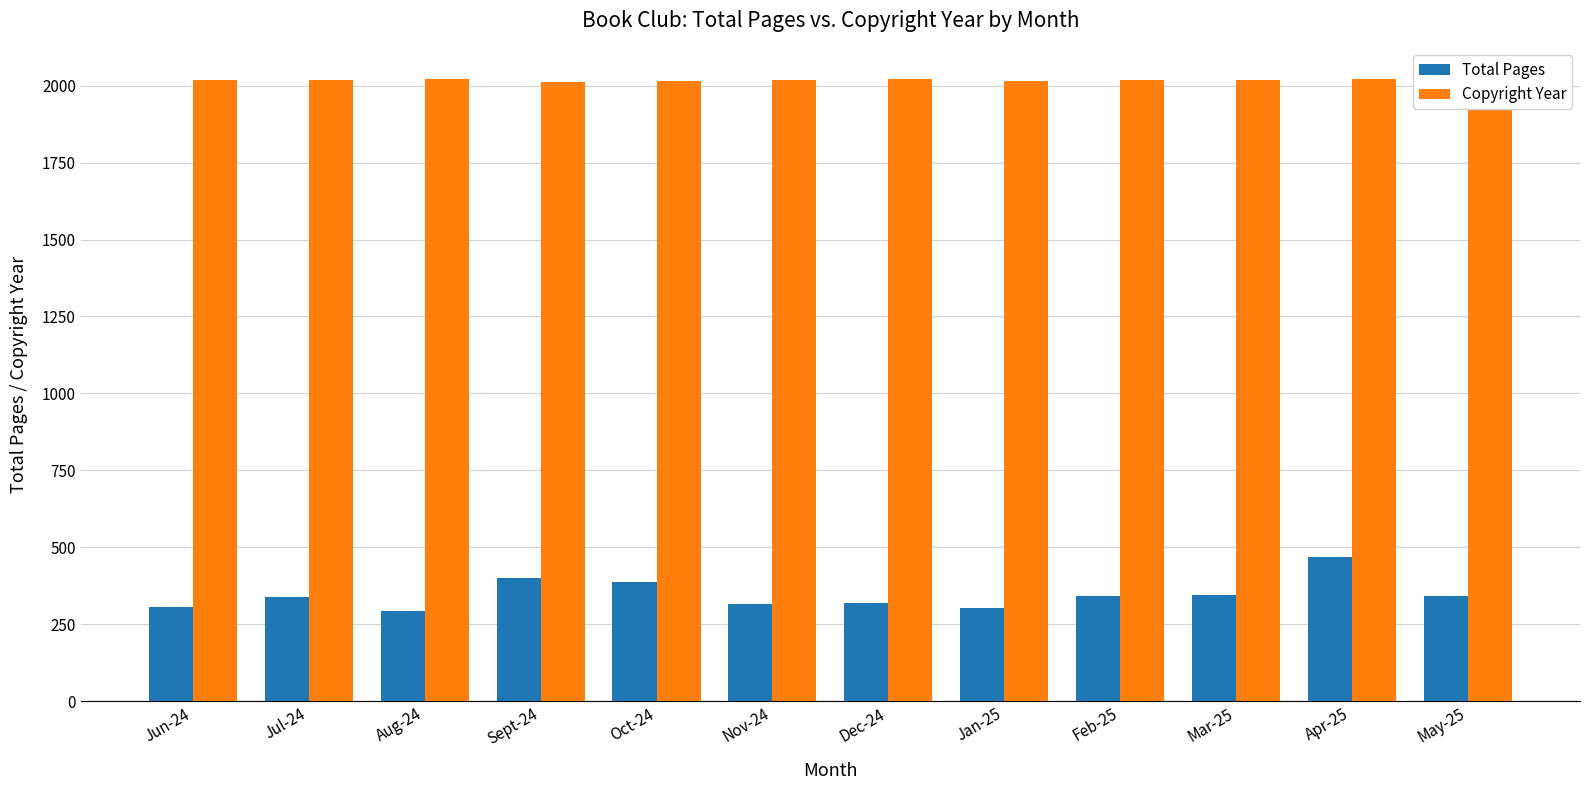

What is the lowest value of the Total Pages series?

294